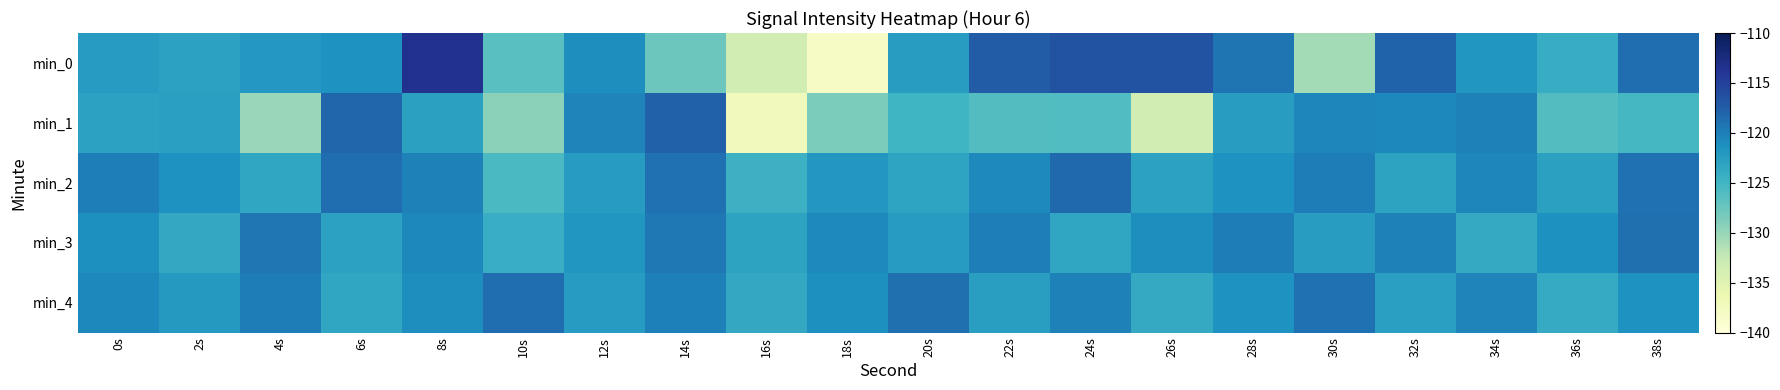

How many distinct data groups are displayed?

5